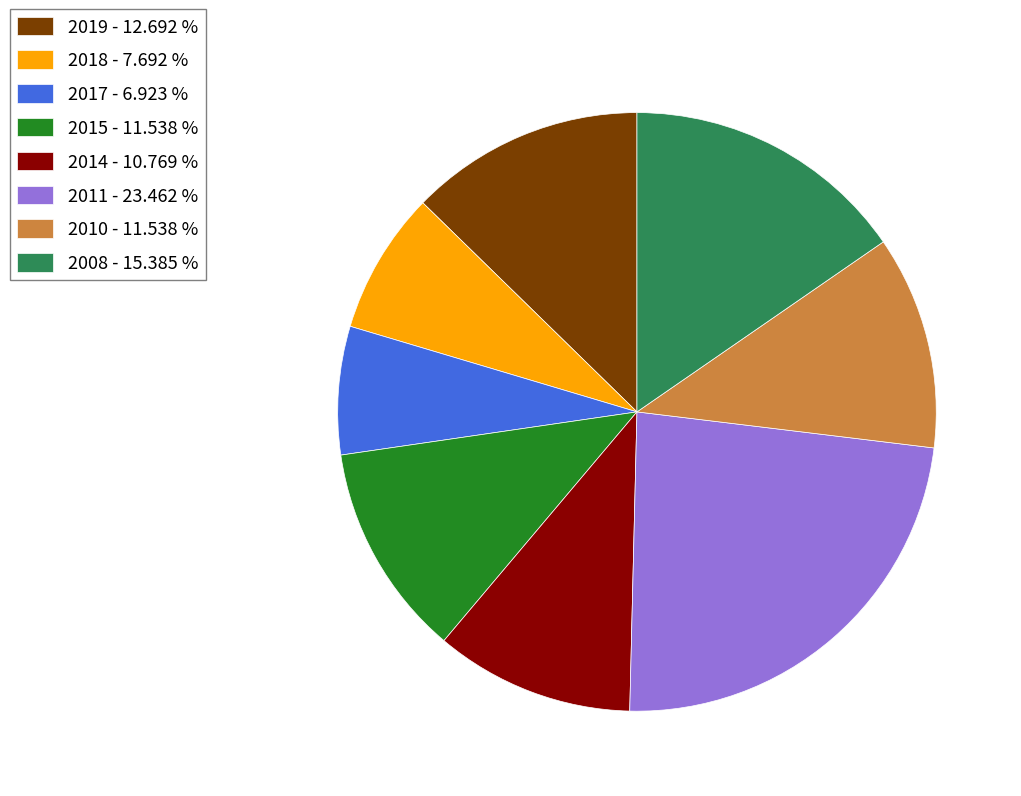

Is there a majority slice in this chart?

No